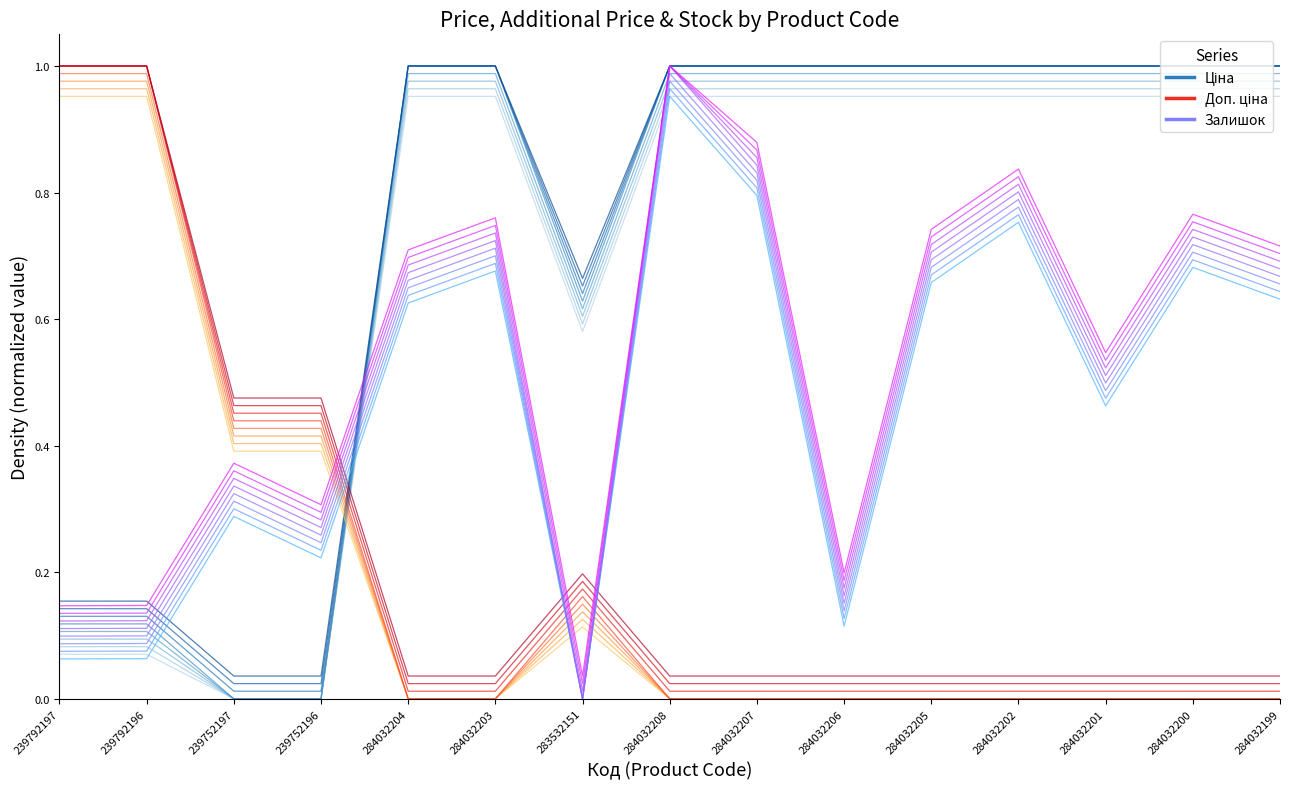

How many categories are shown in the chart?

15